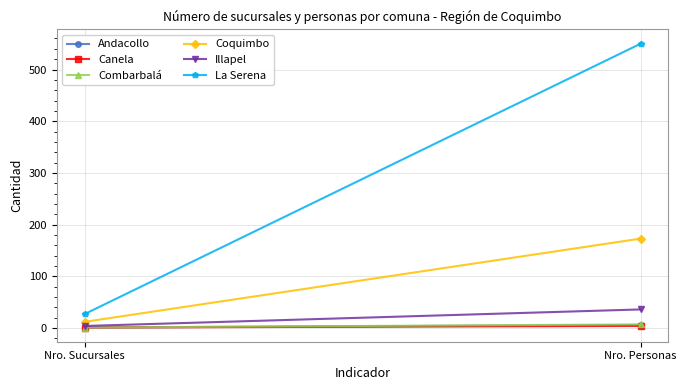

Which series has the largest total across all categories?

La Serena